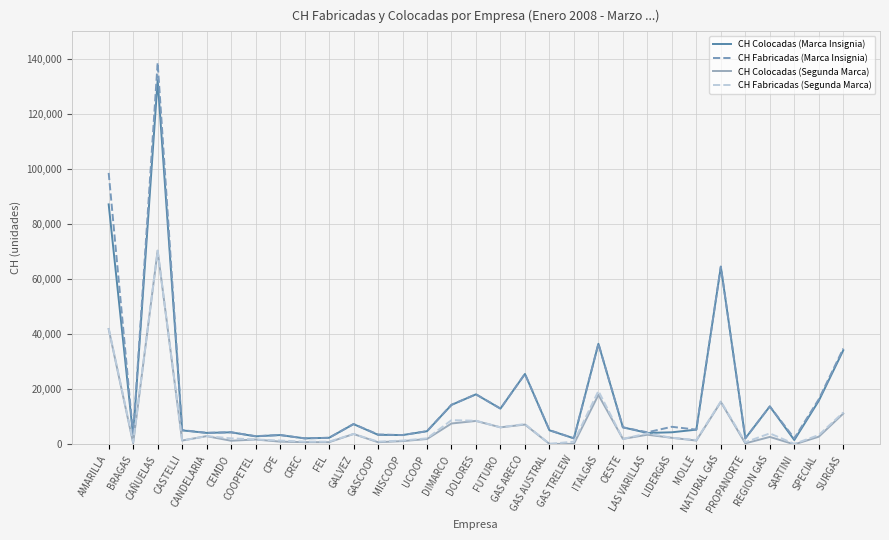

At which category does CH Colocadas (Marca Insignia) reach its first local valley?

BRAGAS